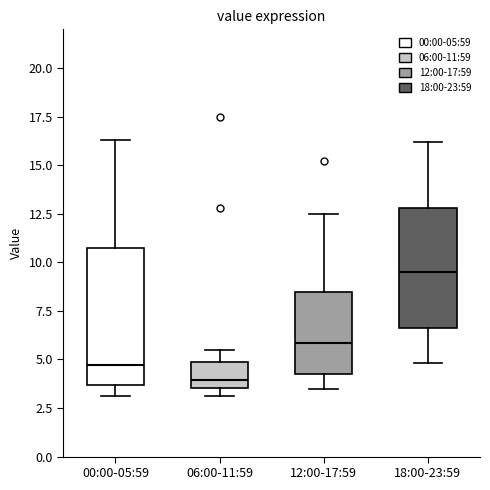

Where is the lower edge of the box for 12:00-17:59 on the y-axis? The values are not printed on the chart, so give them approximately, as read against the axis.

4.5